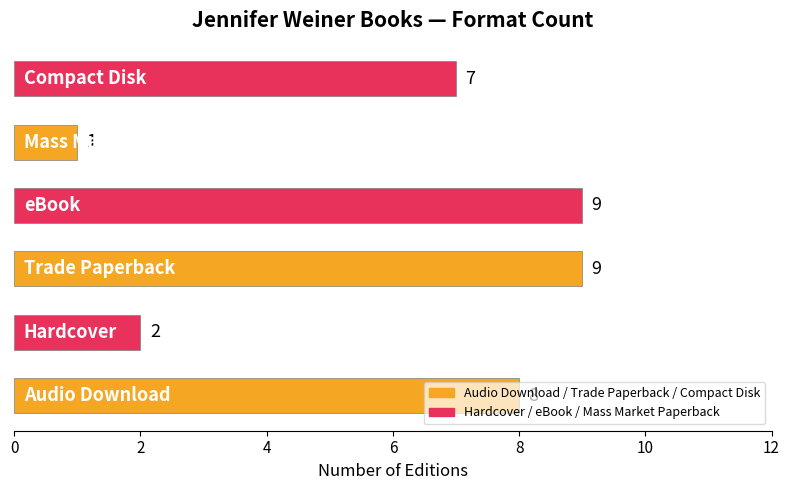

What is the smallest value displayed?

1